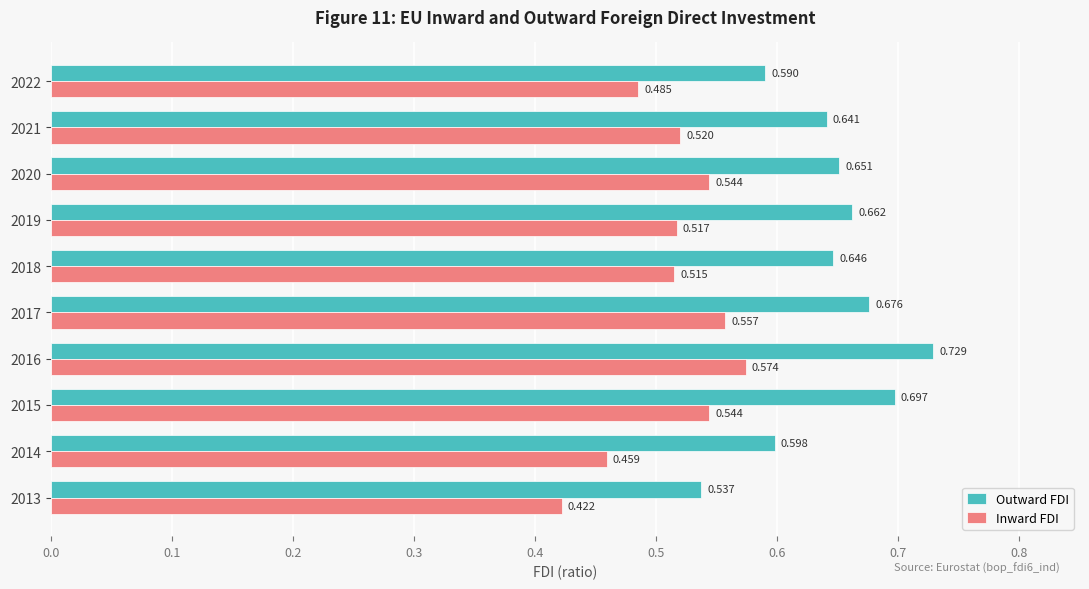

What are all the series names shown in the legend?

Outward FDI, Inward FDI